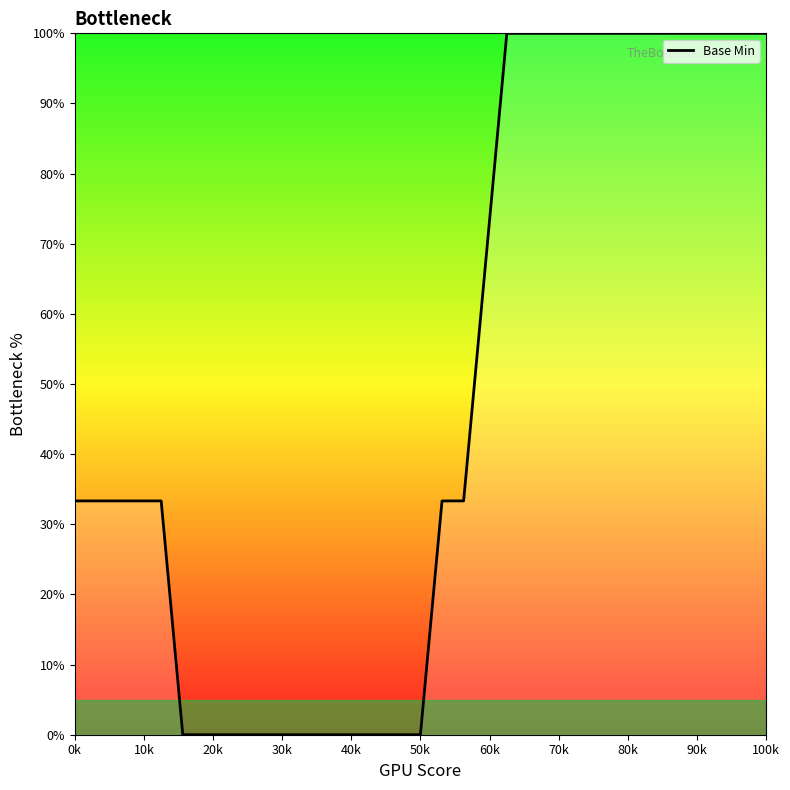

What is the maximum value shown in the chart?

100.0